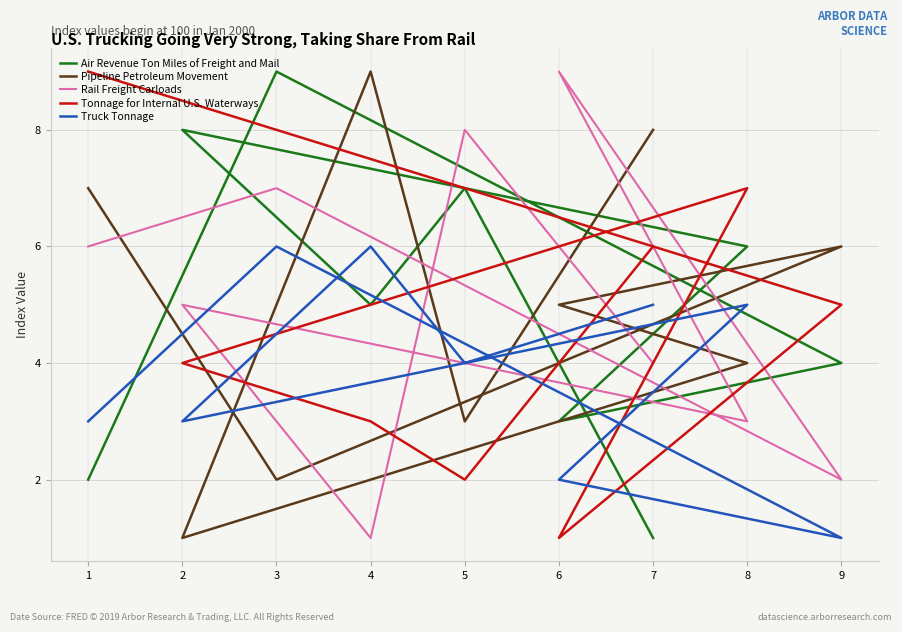

How many interior local peaks does the Truck Tonnage series have?

3